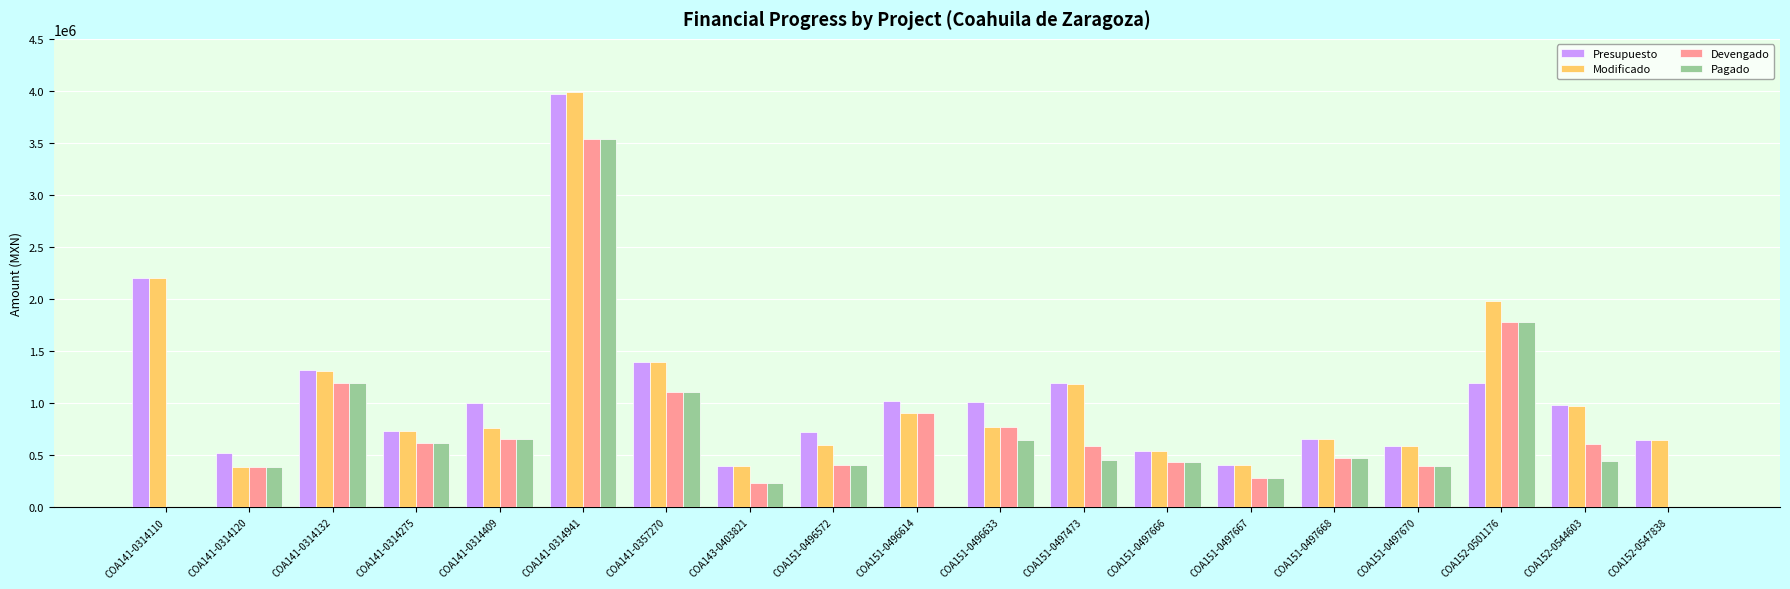

What is the total value across all series at COA152-0544603?

2999869.9